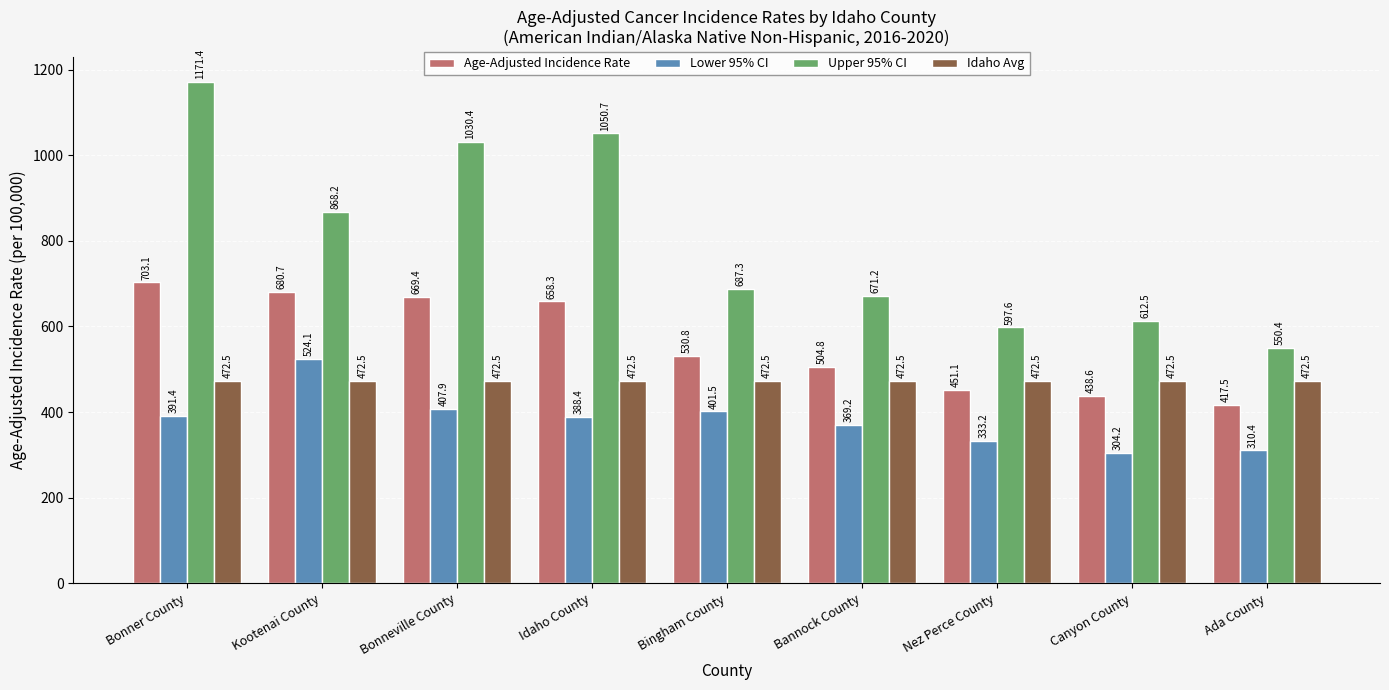

How many values in the Upper 95% CI series are below 687?

4